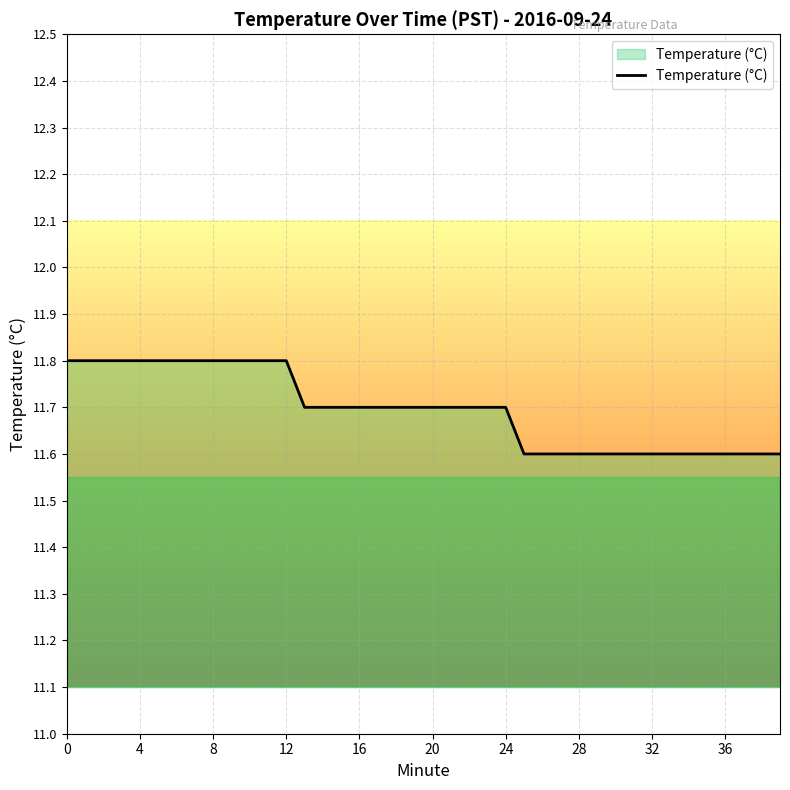

What is the minimum value shown in the chart?

11.6